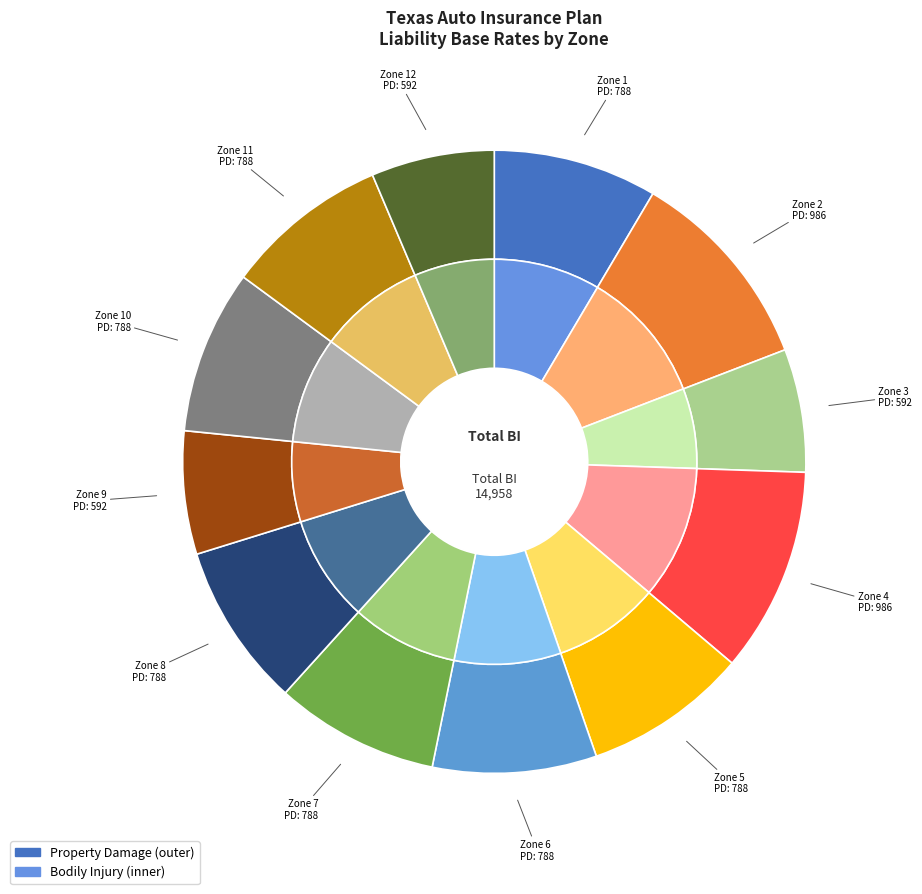

How many slices are in this pie chart?

12